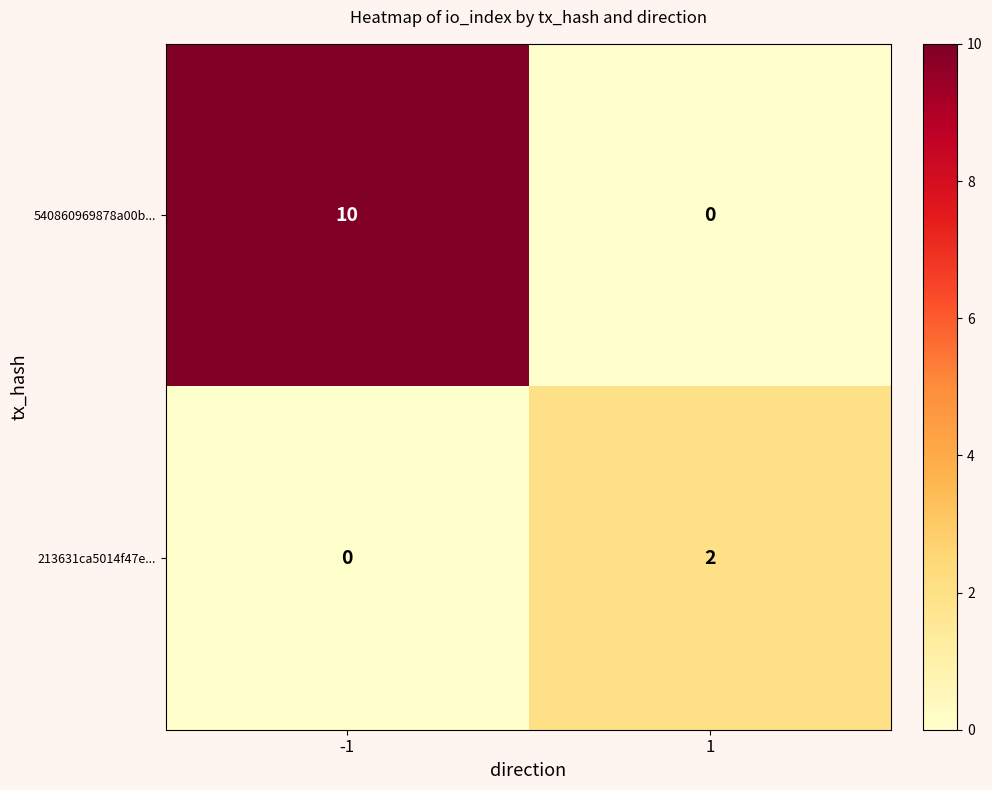

What is the sum of the 540860969878a00b... values at 1 and -1?

10